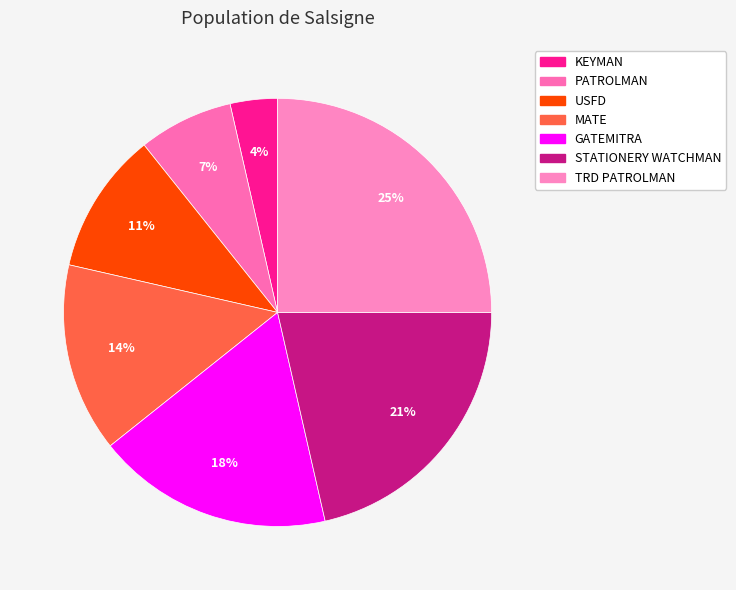

The PATROLMAN slice represents 1% of the pie. True or false?

False